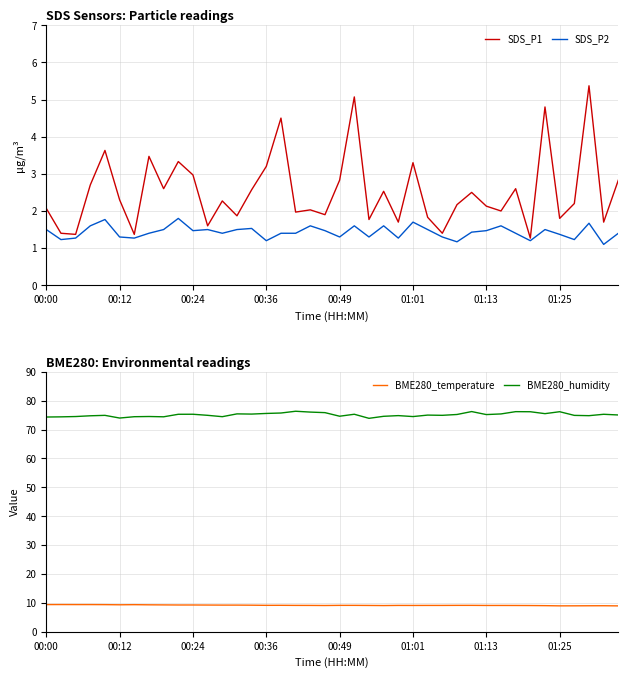

What is the spread (max minus min) of values at 36?

73.7